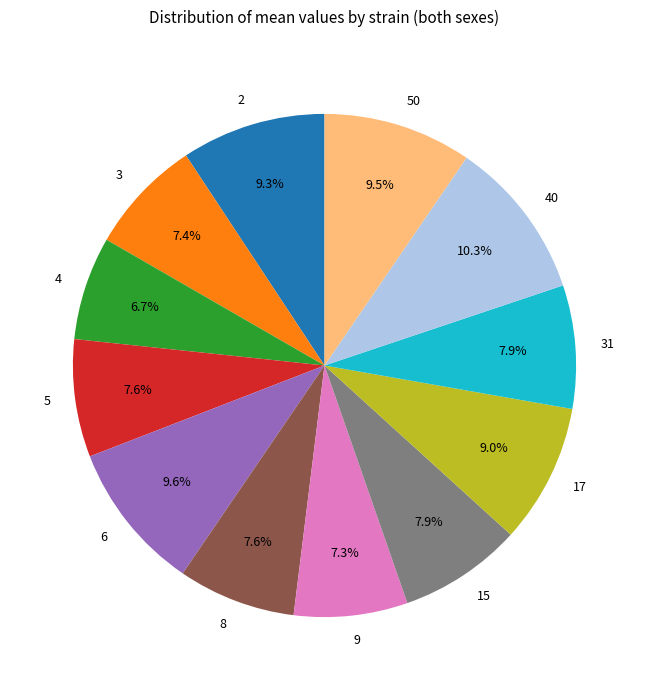

To the nearest percent, what is the average slice percentage?

8%